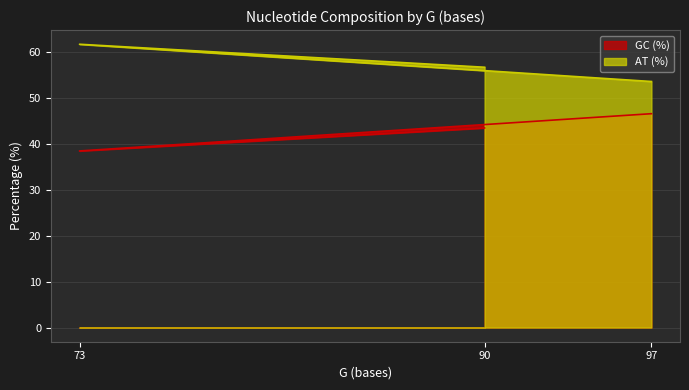

At which category is the sum across all series the highest?

97